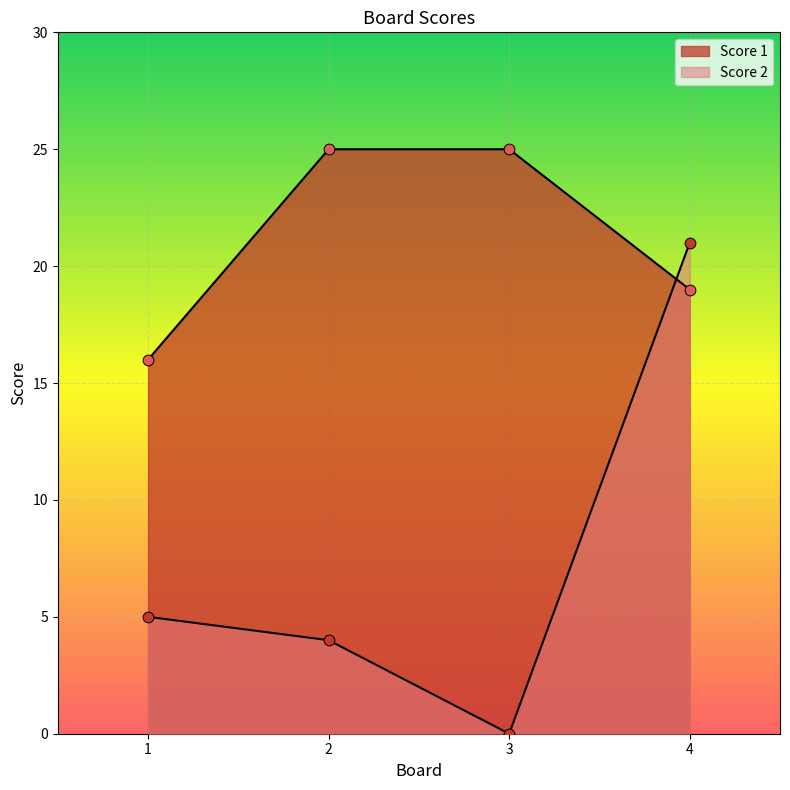

Which series contains the lowest Y value?

Score 2